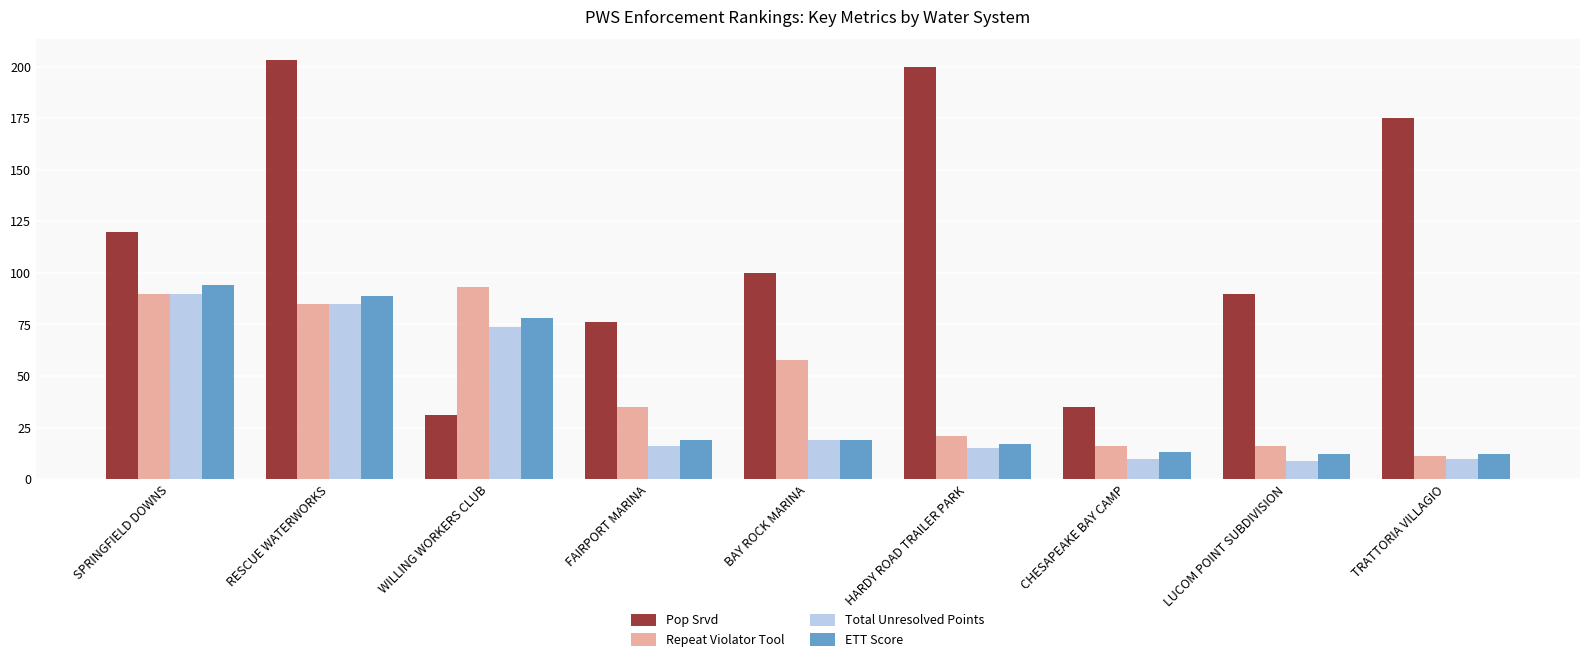

List the labels in order of Pop Srvd value, smallest first.

WILLING WORKERS CLUB, CHESAPEAKE BAY CAMP, FAIRPORT MARINA, LUCOM POINT SUBDIVISION, BAY ROCK MARINA, SPRINGFIELD DOWNS, TRATTORIA VILLAGIO, HARDY ROAD TRAILER PARK, RESCUE WATERWORKS